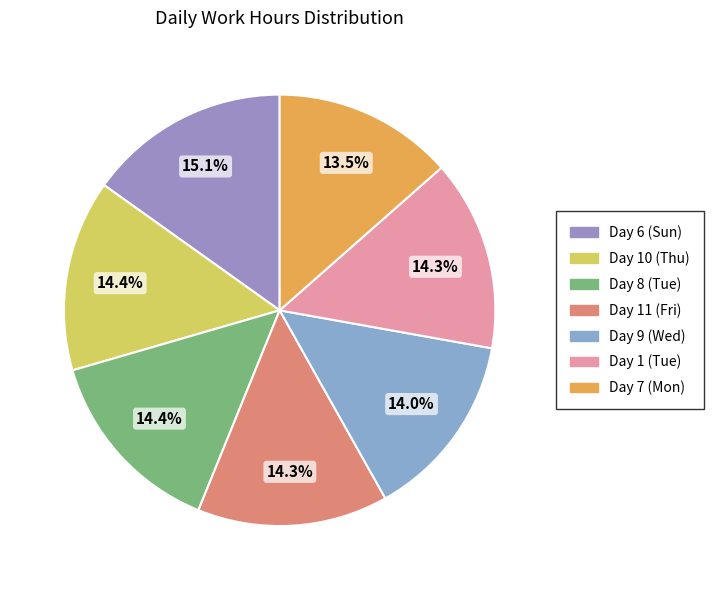

Is there any slice that represents more than half of the pie?

No